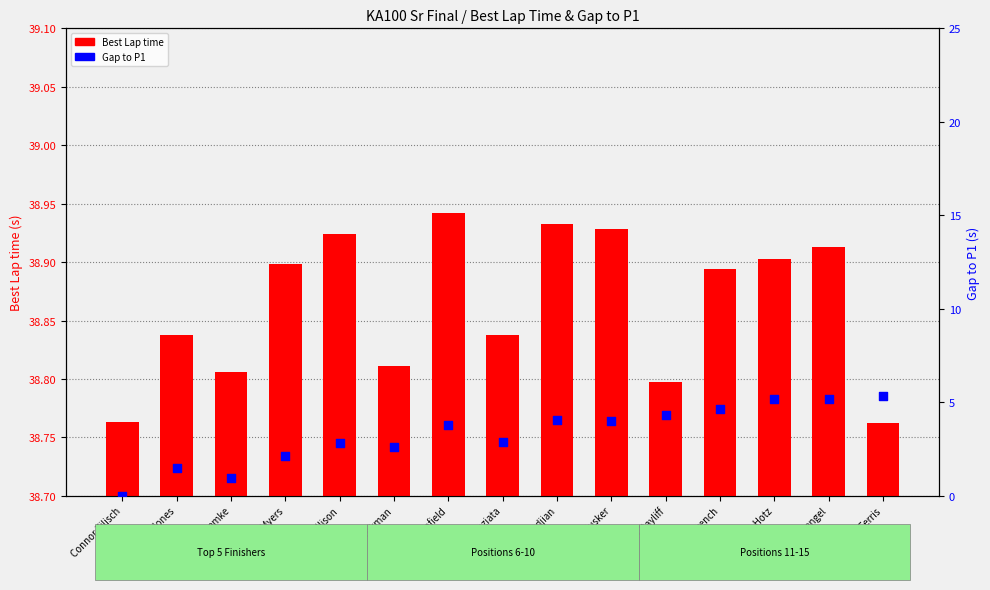

At which category is the sum across all series the highest?

Connor Ferris